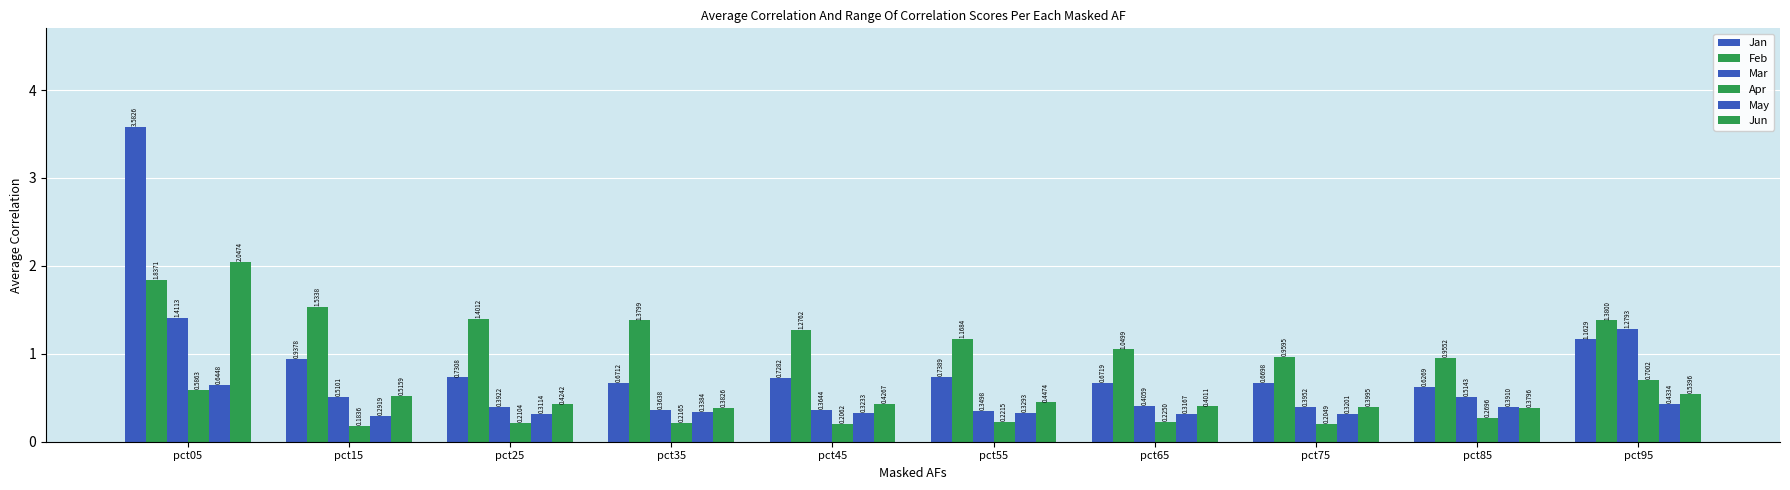

What is the maximum value for Mar?

1.4